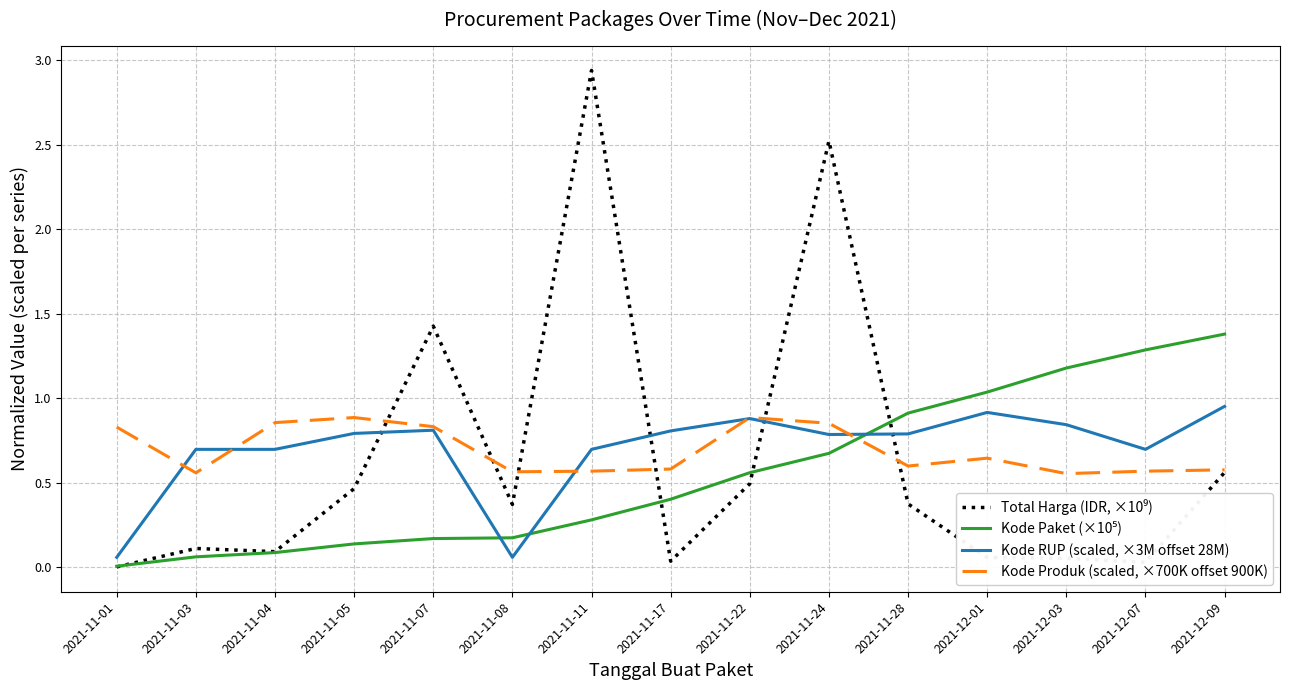

At which category is the sum across all series the highest?

2021-11-24